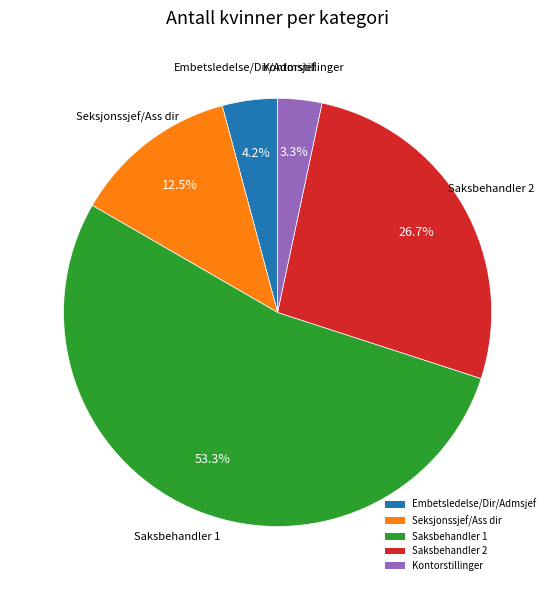

To the nearest percent, what is the average slice percentage?

20%